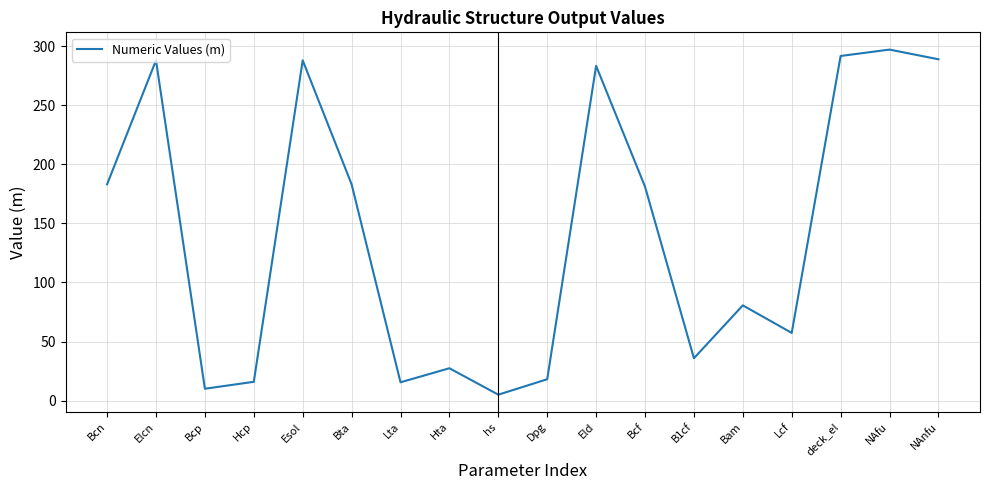

What is the change in value from Elcn to Bcp?

-278.1